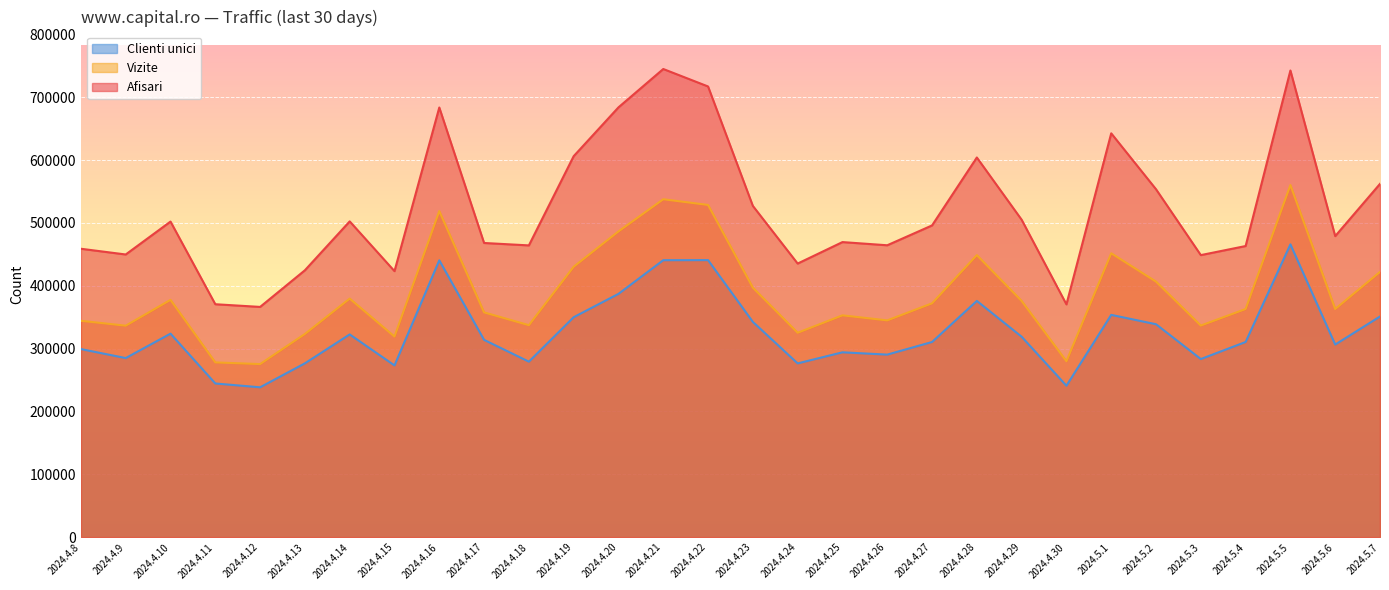

Rank the series by their maximum value, from lowest to highest.

Clienti unici, Vizite, Afisari